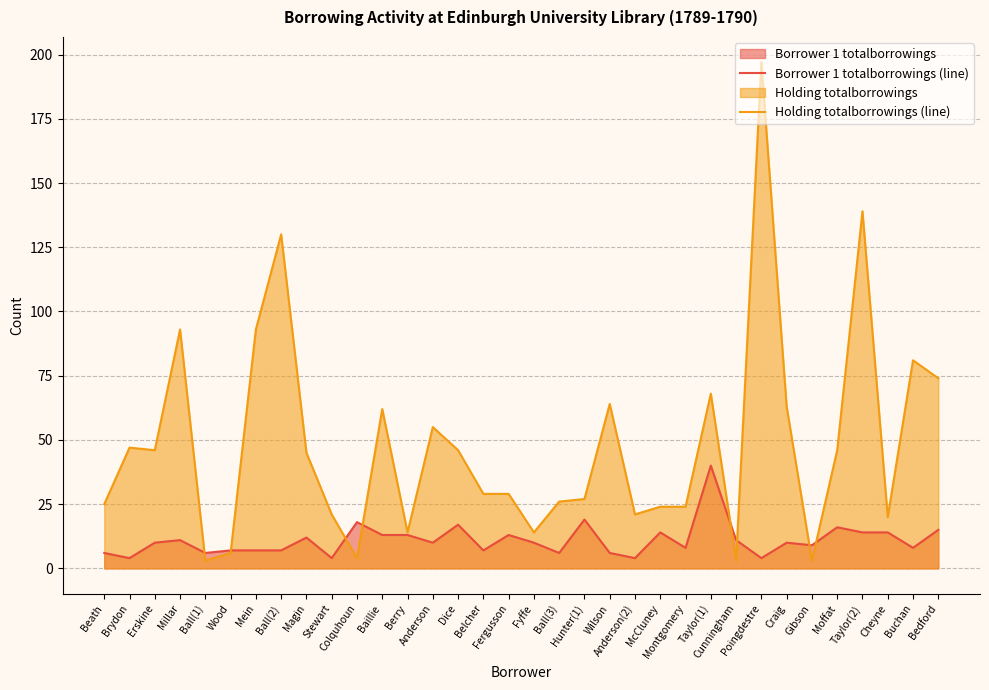

Reading left to right, list all the values displayed in this chart.

Borrower 1 totalborrowings (line): Beath=6	Brydon=4	Erskine=10	Millar=11	Ball(1)=6	Wood=7	Mein=7	Ball(2)=7	Magin=12	Stewart=4	Colquhoun=18	Baillie=13	Berry=13	Anderson=10	Dice=17	Belcher=7	Fergusson=13	Fyffe=10	Ball(3)=6	Hunter(1)=19	Wilson=6	Anderson(2)=4	McCluney=14	Montgomery=8	Taylor(1)=40	Cunningham=11	Poingdestre=4	Craig=10	Gibson=9	Moffat=16	Taylor(2)=14	Cheyne=14	Buchan=8	Bedford=15
Holding totalborrowings (line): Beath=25	Brydon=47	Erskine=46	Millar=93	Ball(1)=3	Wood=6	Mein=93	Ball(2)=130	Magin=45	Stewart=21	Colquhoun=4	Baillie=62	Berry=14	Anderson=55	Dice=46	Belcher=29	Fergusson=29	Fyffe=14	Ball(3)=26	Hunter(1)=27	Wilson=64	Anderson(2)=21	McCluney=24	Montgomery=24	Taylor(1)=68	Cunningham=3	Poingdestre=197	Craig=63	Gibson=3	Moffat=46	Taylor(2)=139	Cheyne=20	Buchan=81	Bedford=74